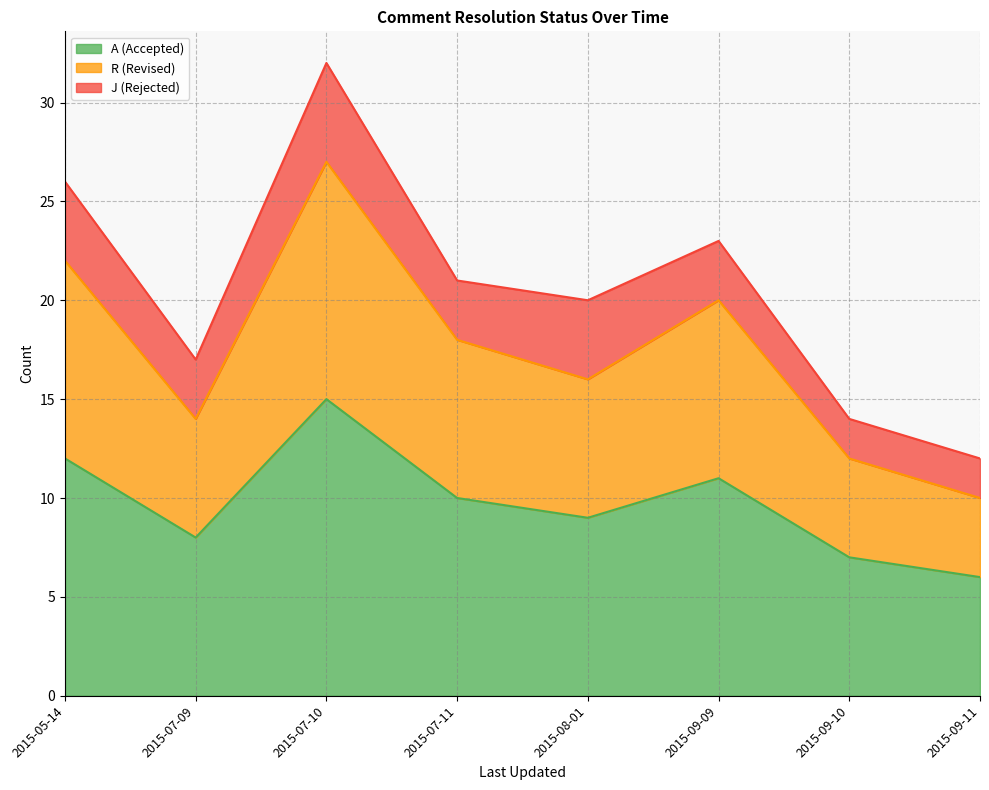

The value of A (Accepted) at 2015-09-09 is 5. True or false?

False